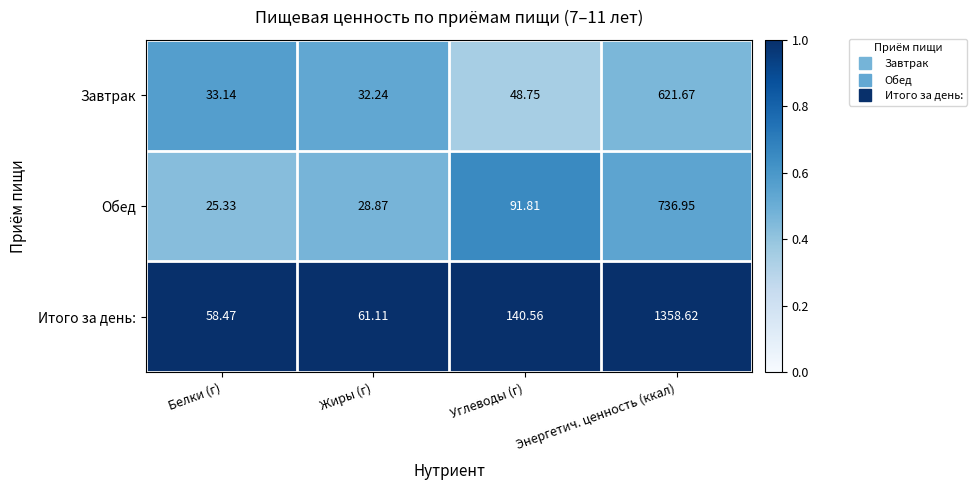

List the labels in order of Итого за день: value, smallest first.

Белки (г), Жиры (г), Углеводы (г), Энергетич. ценность (ккал)